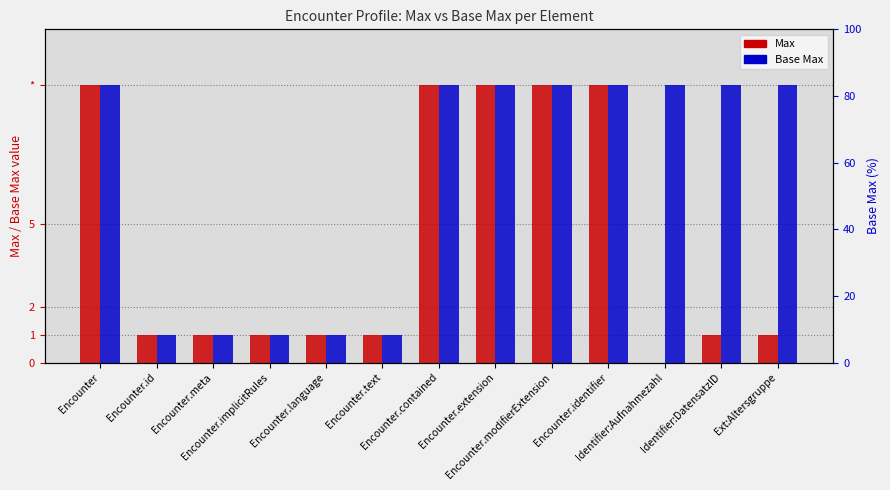

The Base Max series shows 1 at Encounter.text. True or false?

False